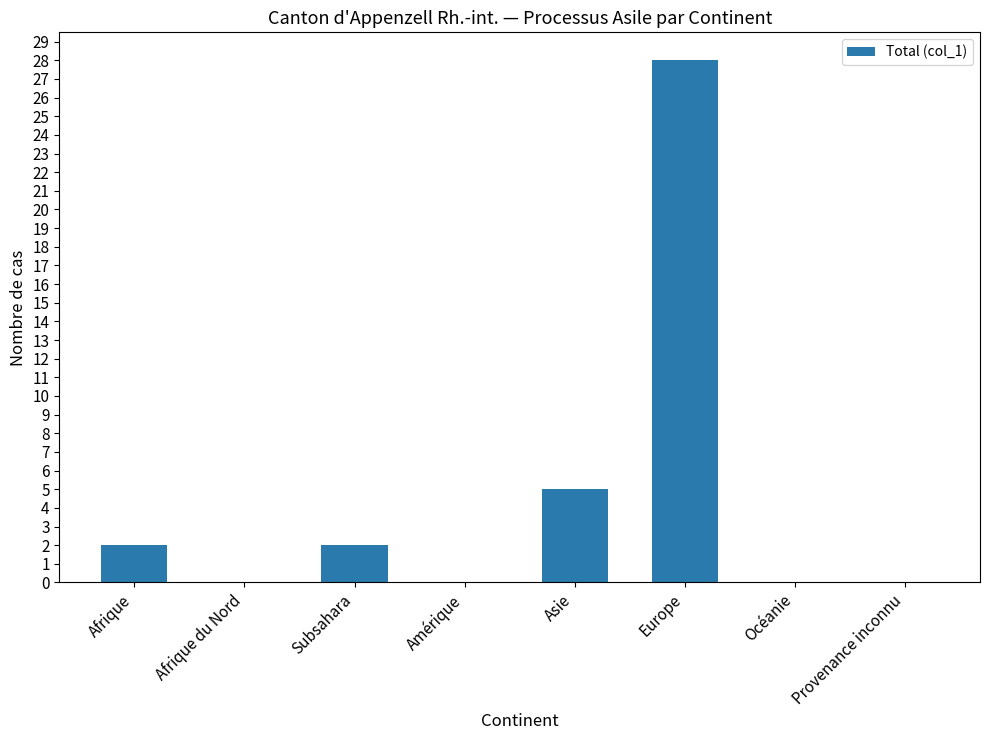

Are the bars grouped side by side (vs. stacked)?

No